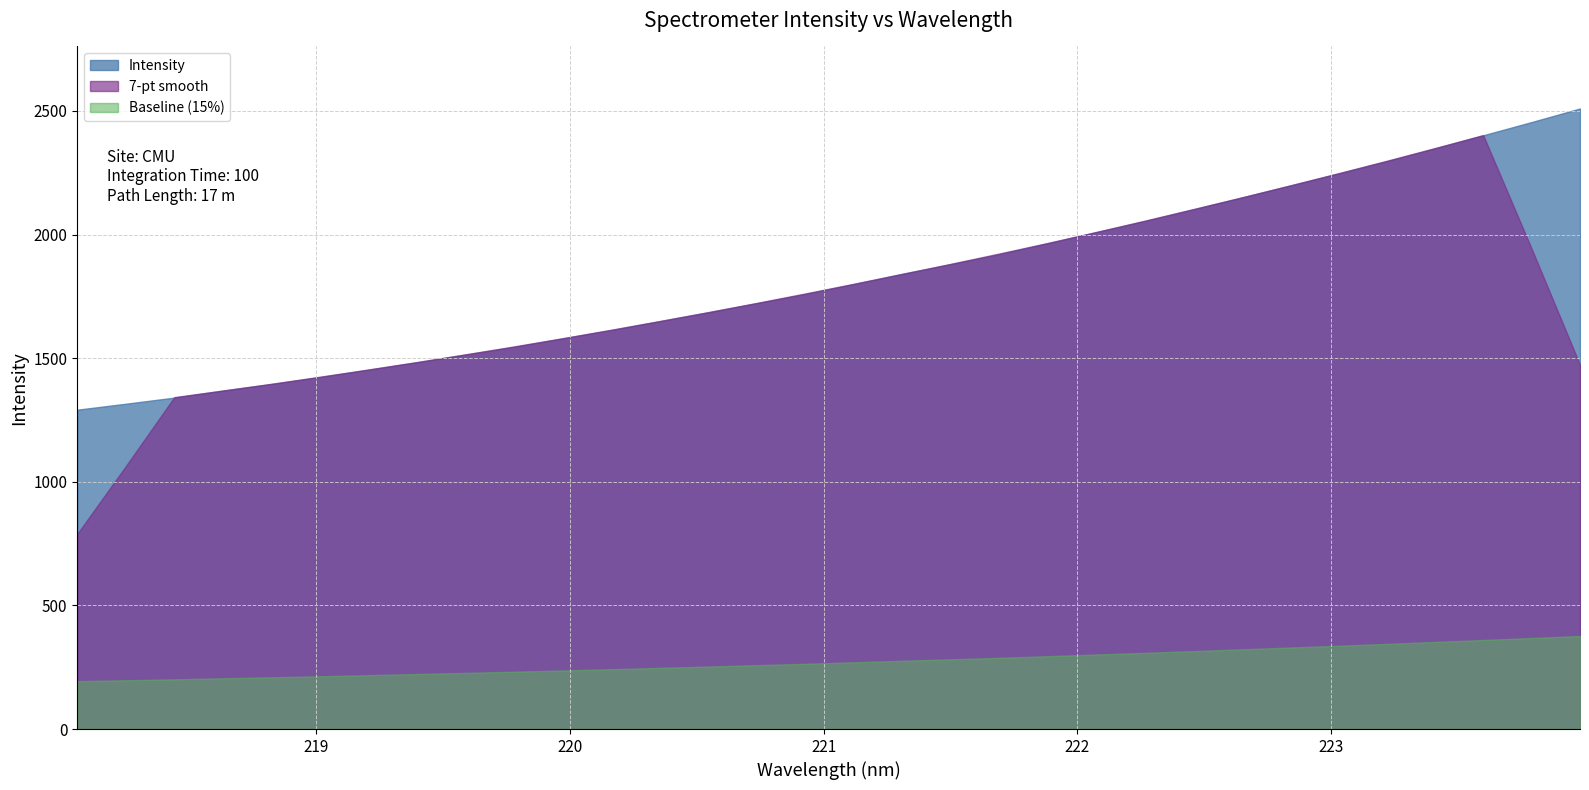

Reading left to right, what are all the values shown in this chart?

1291.6	1315.7	1340.5	1369.0	1395.3	1423.4	1453.5	1483.6	1514.6	1545.6	1579.8	1613.6	1649.2	1685.3	1722.1	1759.2	1799.6	1841.1	1880.0	1919.8	1964.4	2009.3	2053.8	2101.2	2148.9	2197.5	2246.4	2295.9	2348.4	2401.3	2454.9	2509.7